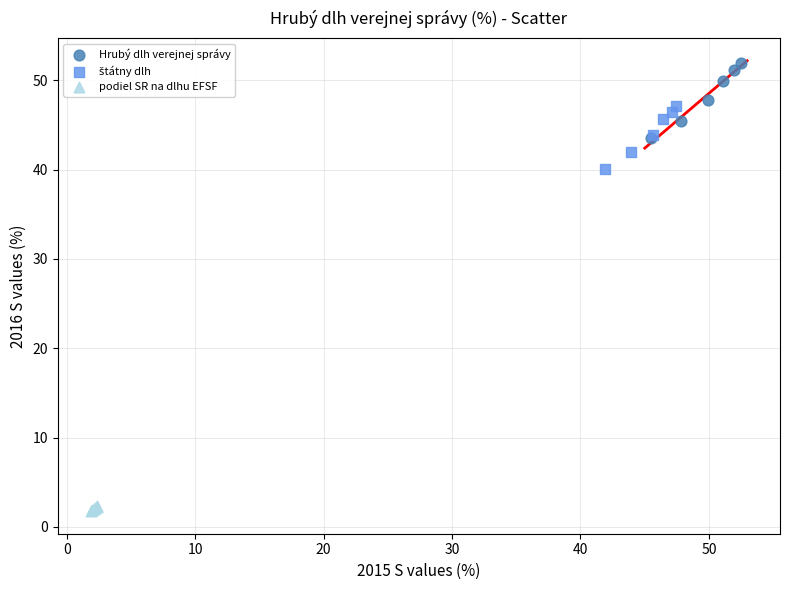

Which series has the widest spread of Y values?

Hrubý dlh verejnej správy